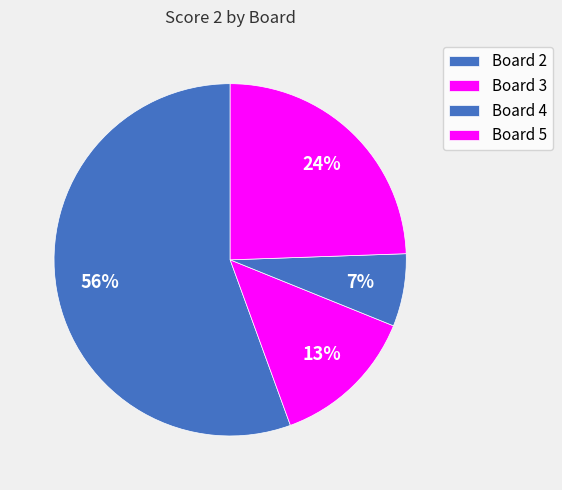

What percentage is the Board 2 slice, to the nearest percent?

56%